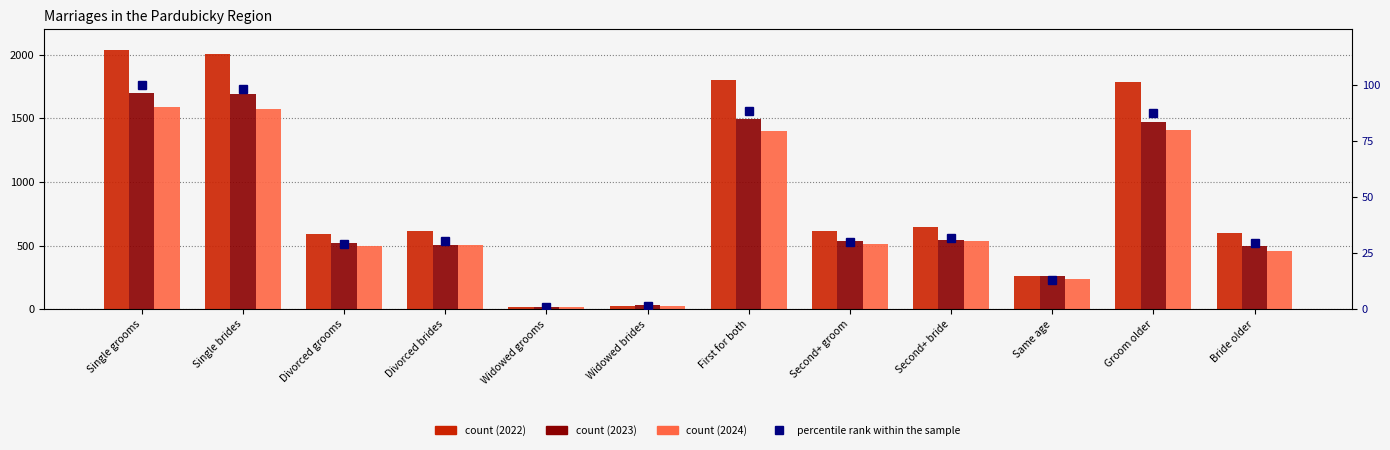

What value does the data have at Divorced grooms?

29.2